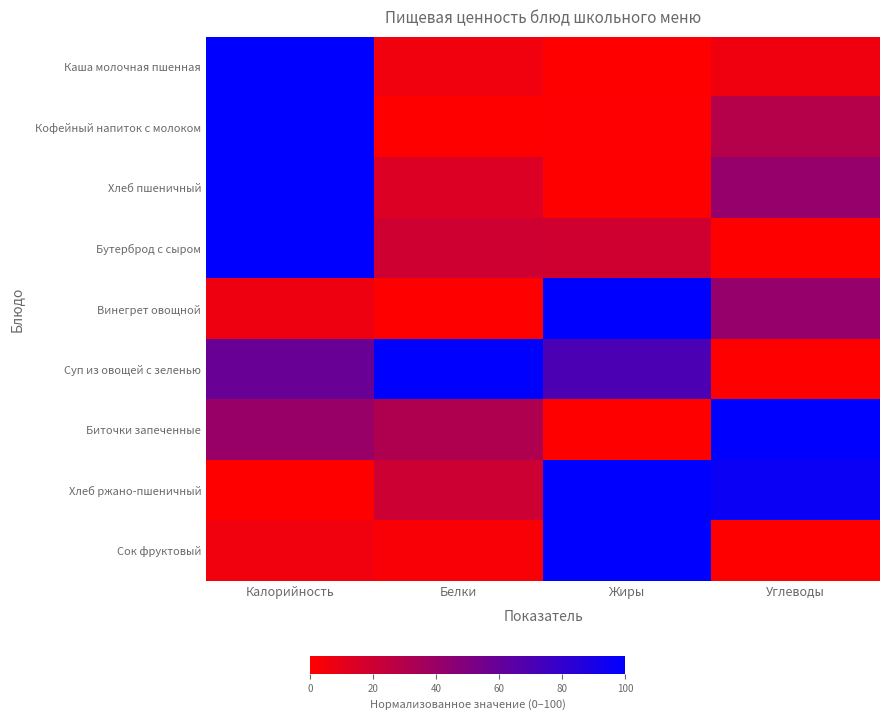

At which category is the sum across all series the highest?

Калорийность